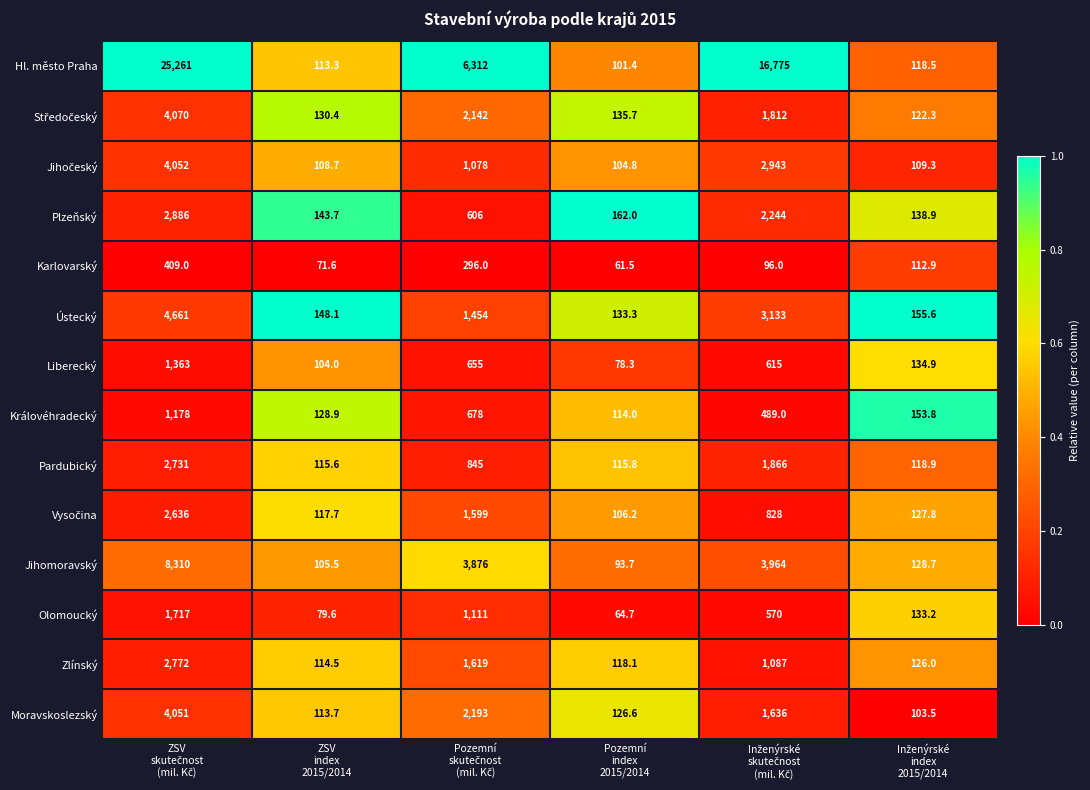

Which series has the largest total across all categories?

Hl. město Praha